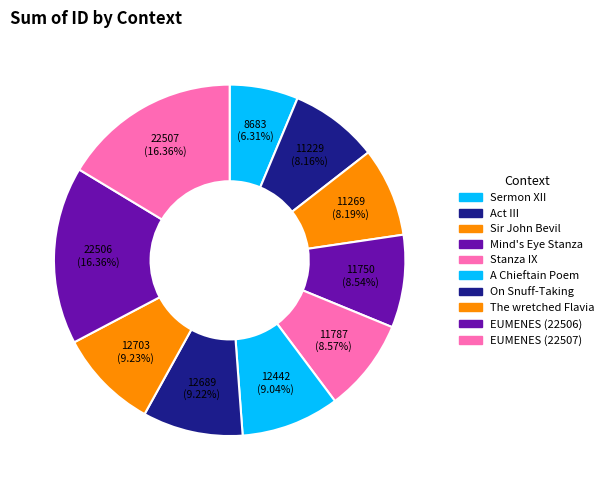

What is the change in value from On Snuff-Taking to EUMENES (22506)?

+9817